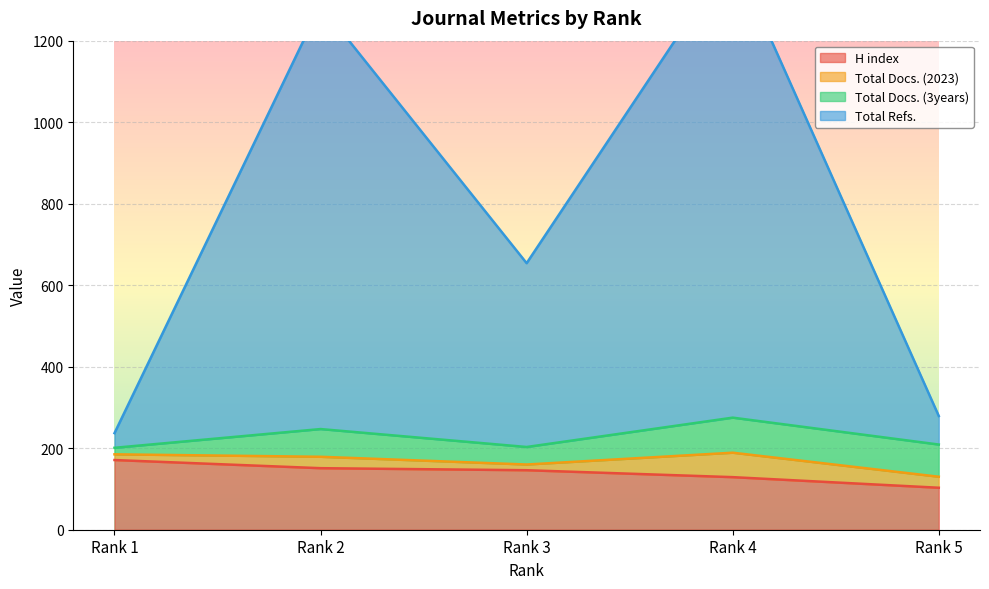

What is the value of the Total Refs. point at the 4th from the left?

1413